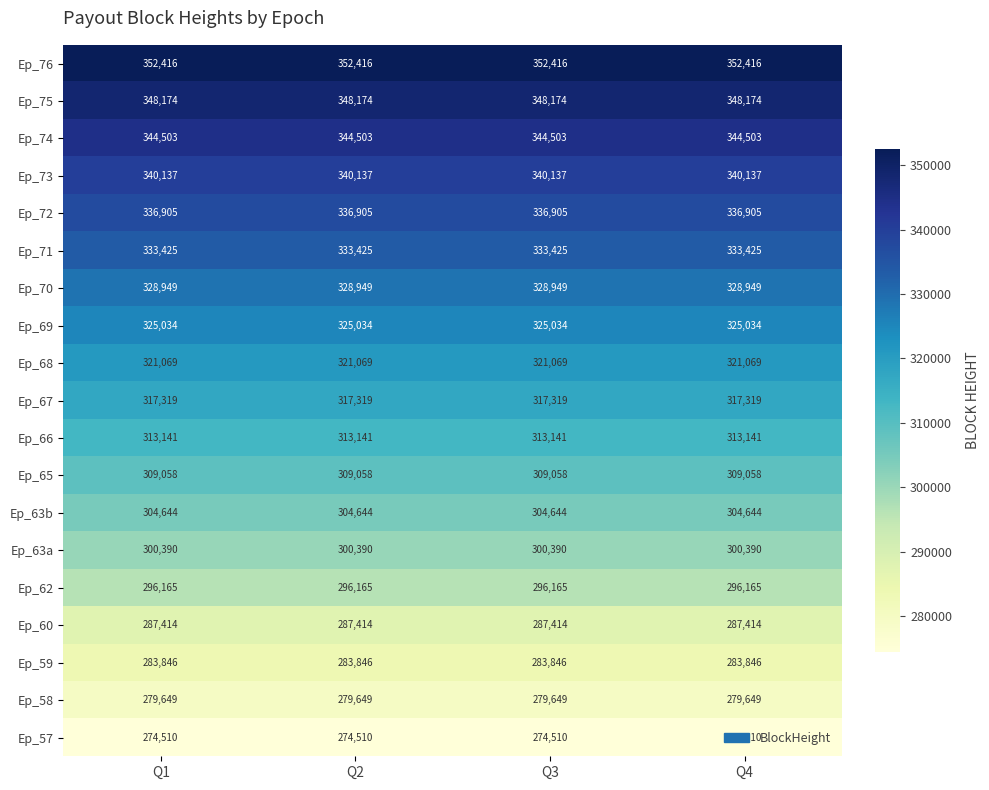

What is the spread (max minus min) of values at Q3?

77906